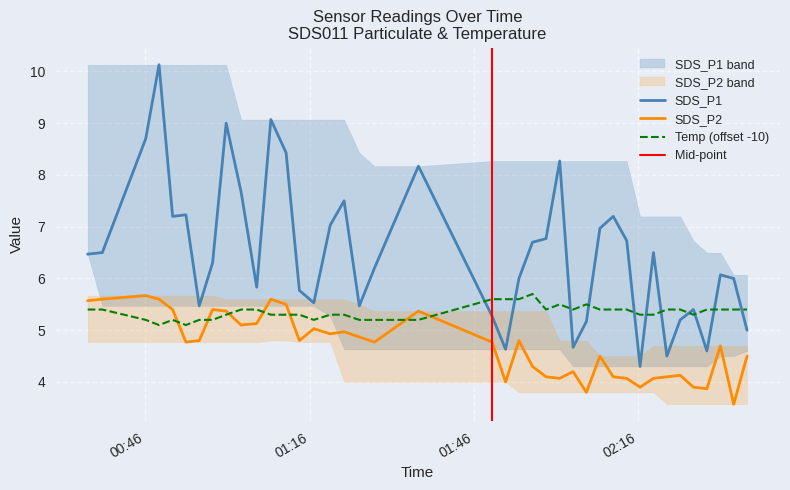

True or false: Temp (offset -10) and SDS_P1 intersect in this chart.

True